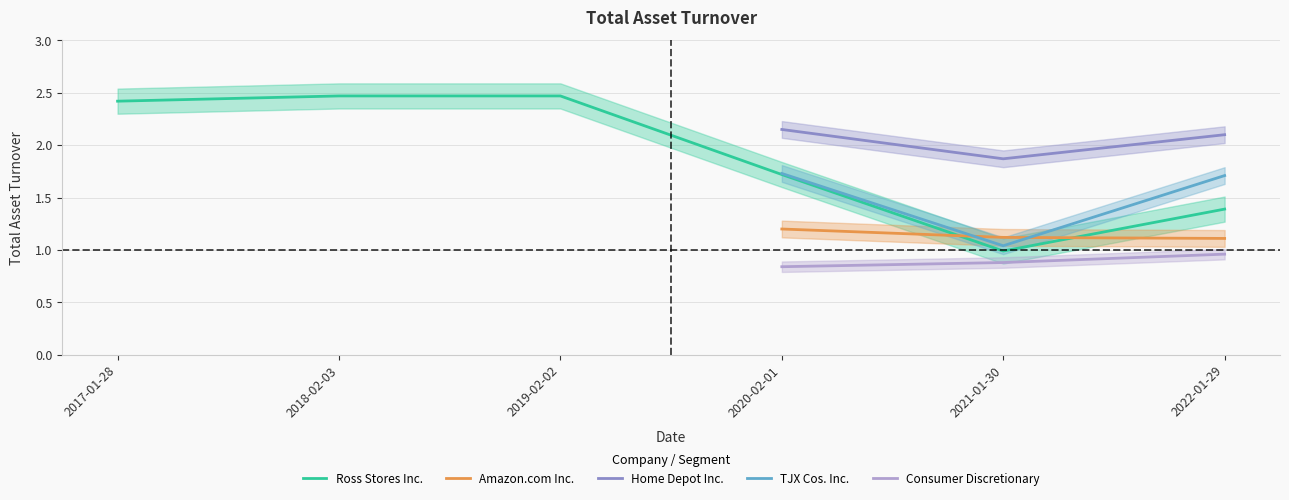

True or false: Home Depot Inc. has a value of -1.4 at 2018-02-03.

False